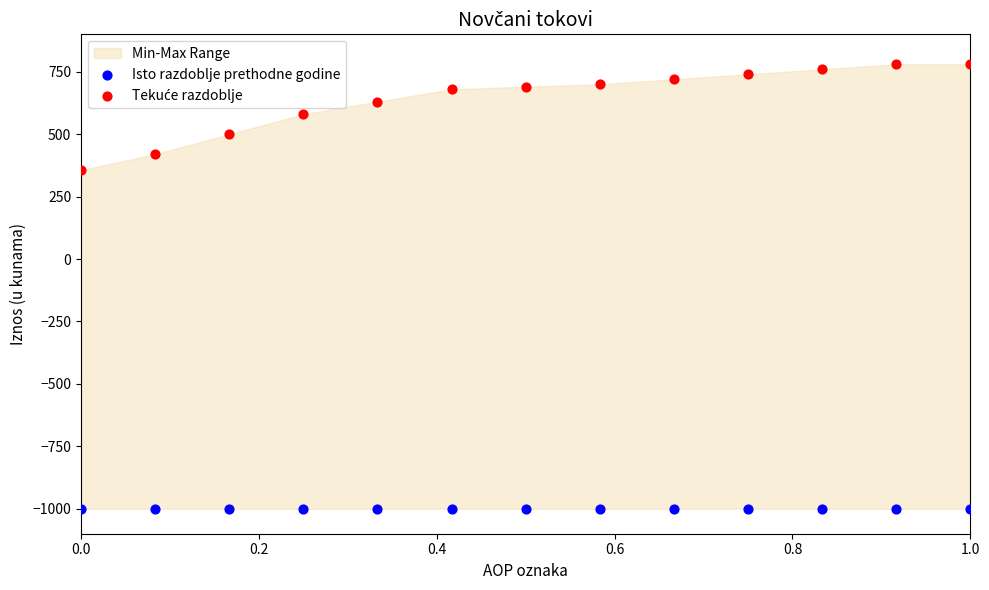

Across all series, what Y value is closest to -110?

356